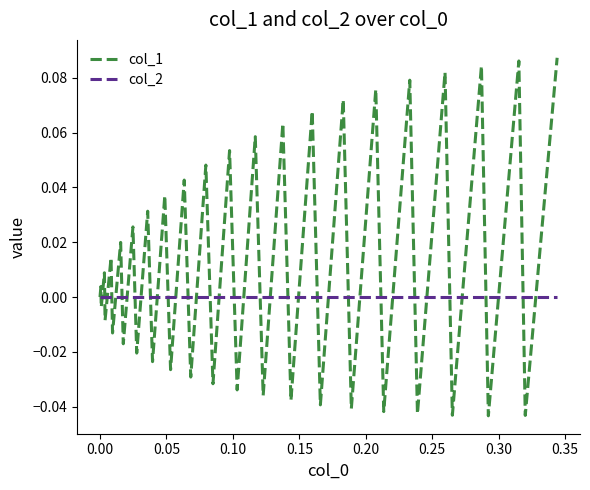

Which series has the largest total across all categories?

col_1